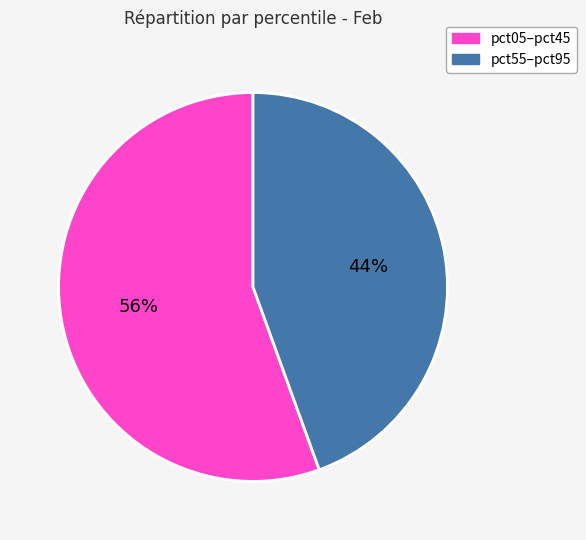

Count the number of slices in the pie.

2